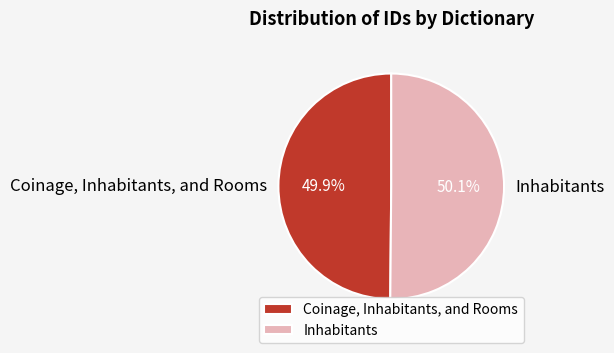

How many segments does this pie chart have?

2